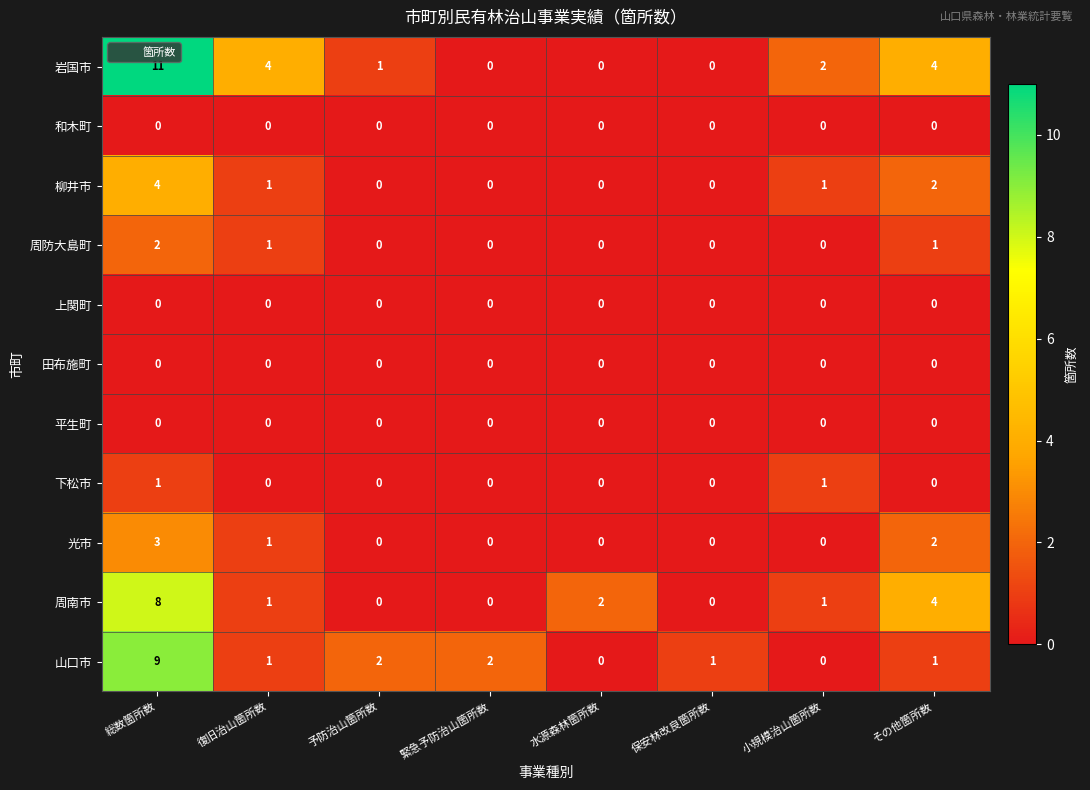

Read the 光市 value at 総数箇所数.

3